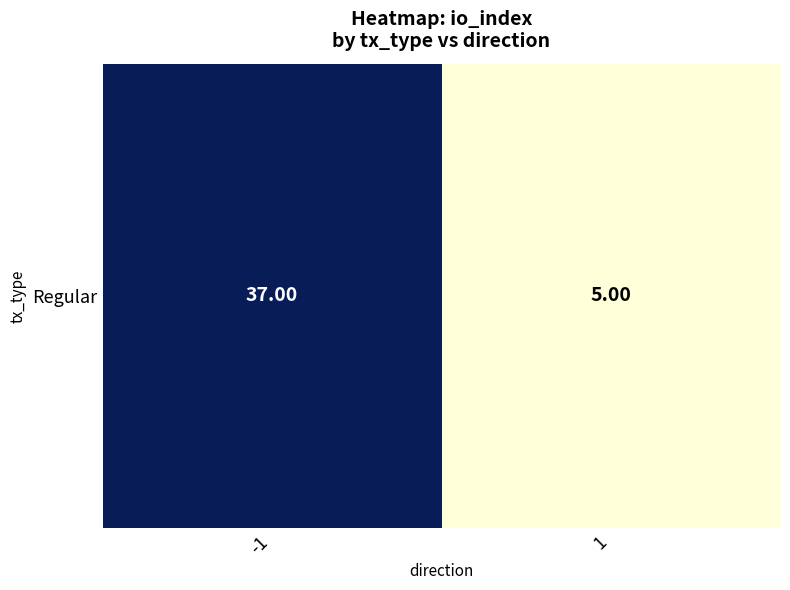

What is the change in value from -1 to 1?

-32